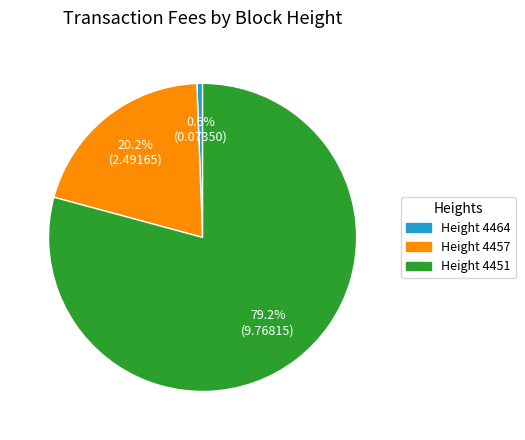

What is the ratio of the value at Height 4451 to the value at Height 4457?

3.9